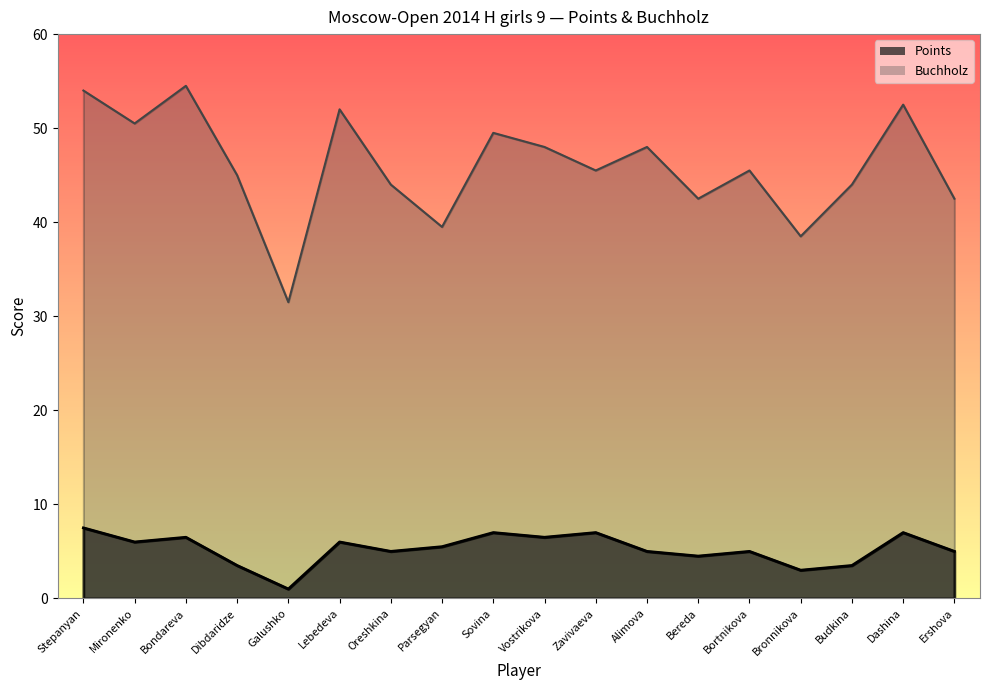

Which category has the lowest value in the Buchholz series?

Galushko